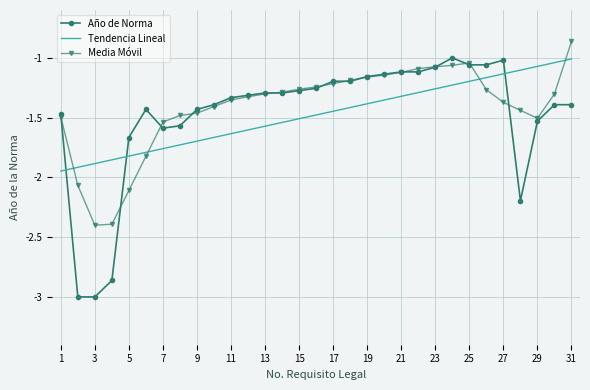

True or false: Media Móvil and Tendencia Lineal intersect in this chart.

True